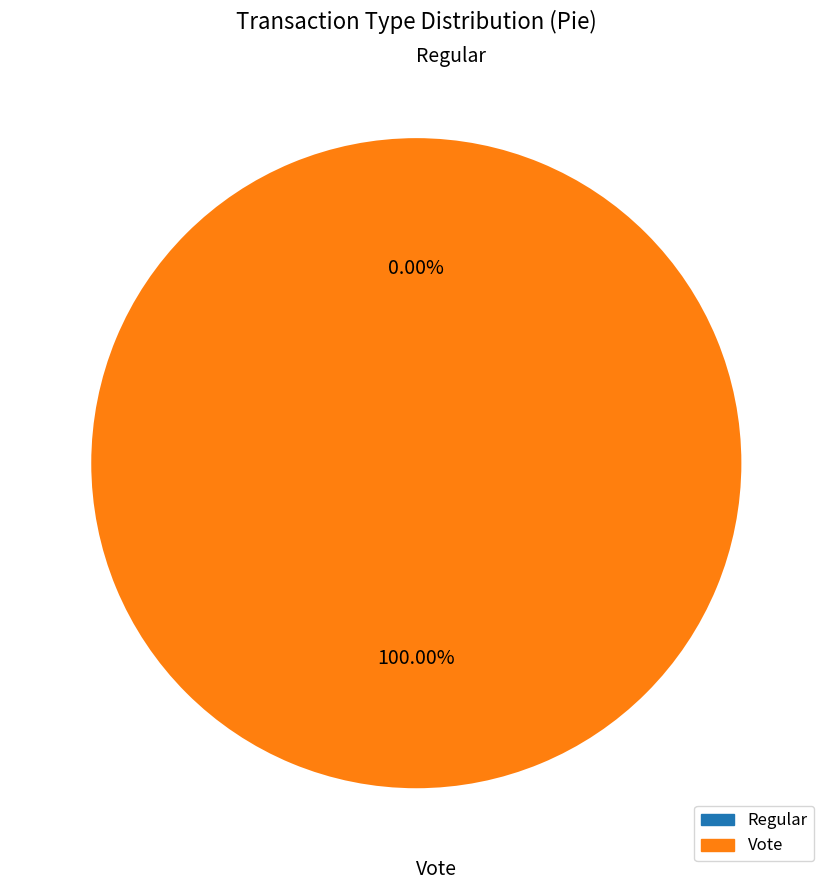

How many slices are in this pie chart?

2